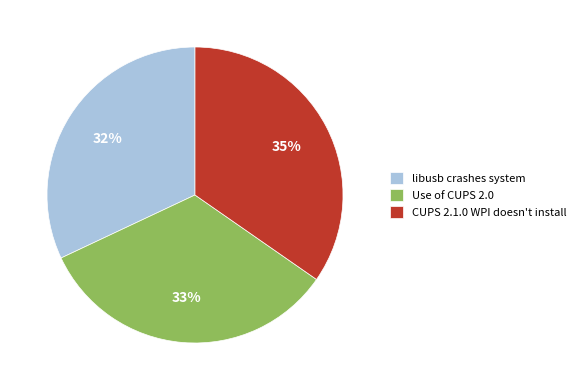

How many slices are in this pie chart?

3